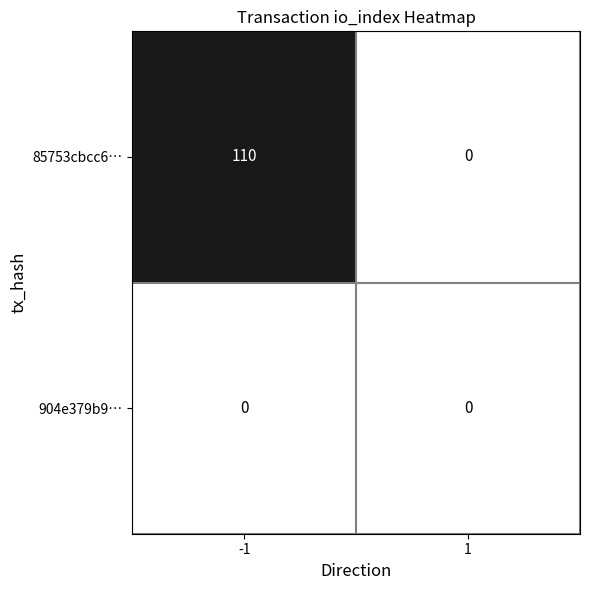

Is it true that 904e379b9… equals 0 at -1?

True